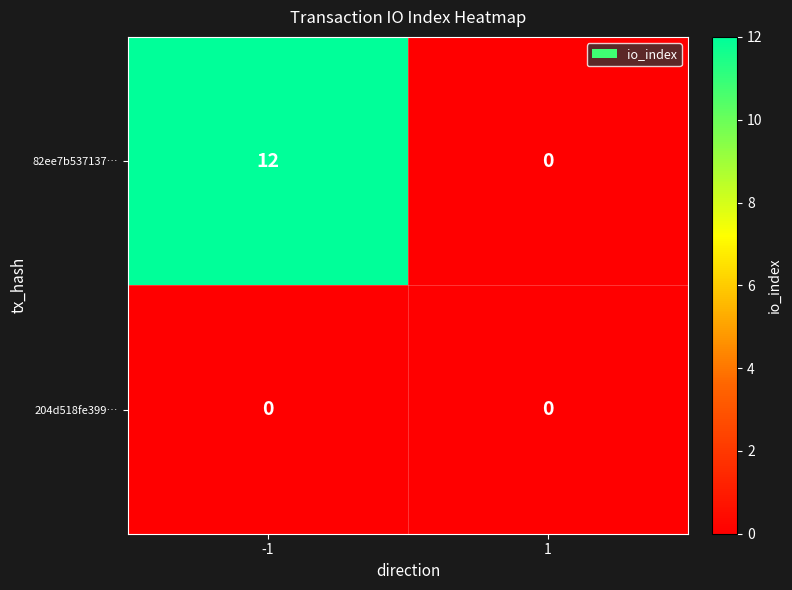

Which series changed the most between -1 and 1?

82ee7b537137…